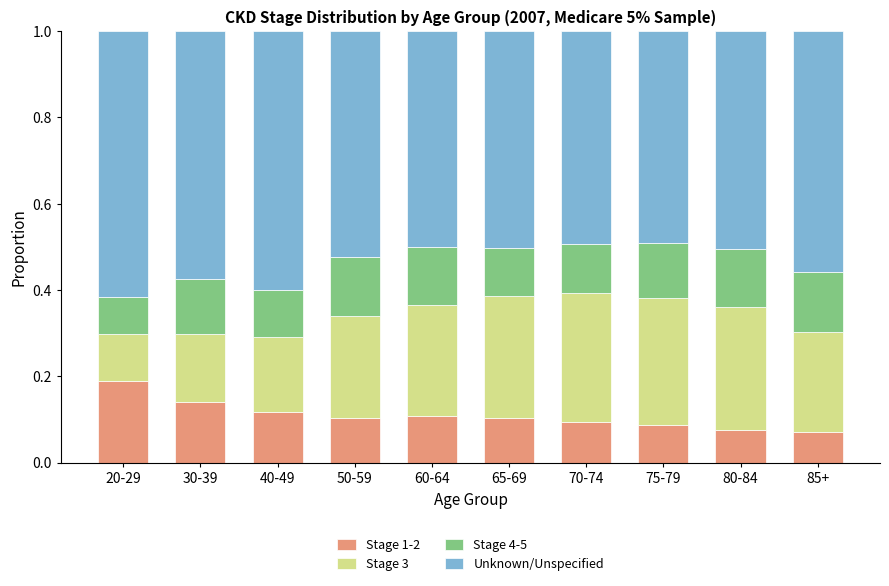

True or false: Stage 1-2 has a value of 0.1 at 50-59.

True